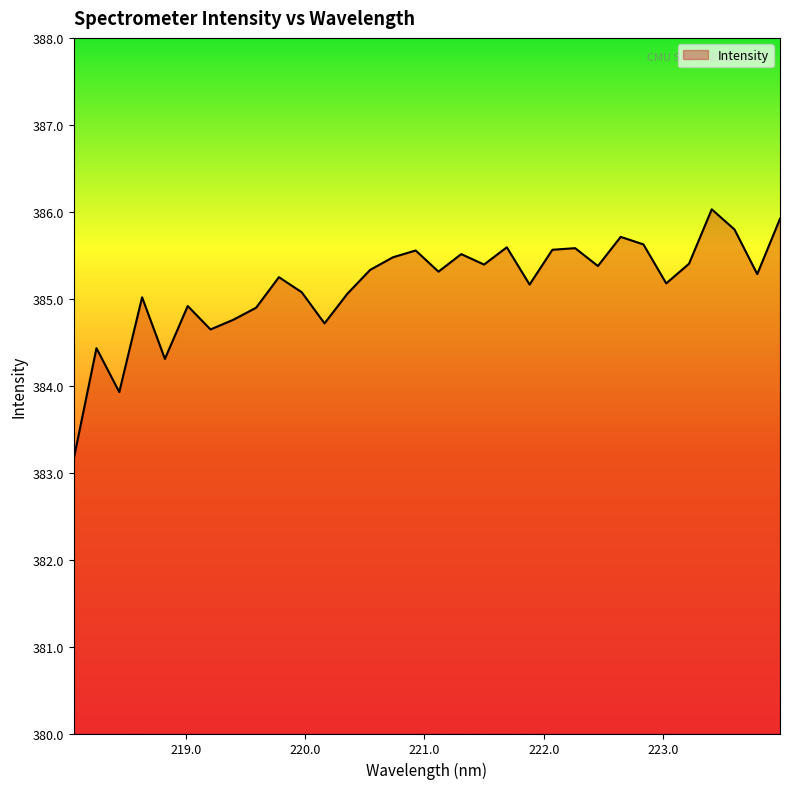

True or false: there are more than 2 points higher than both neighbors.

True